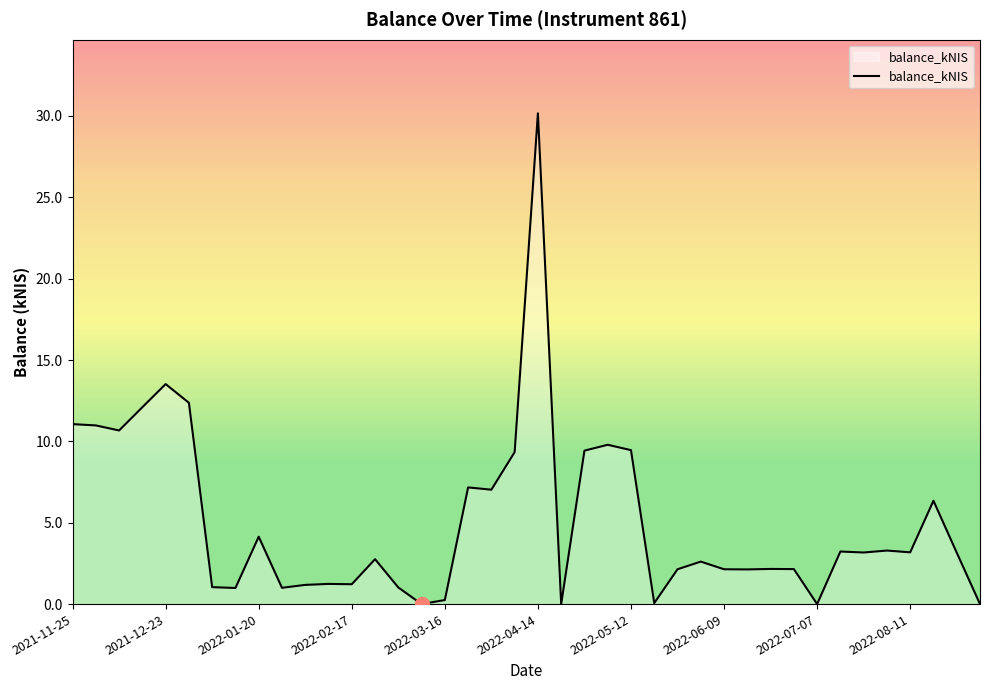

What is the difference between the maximum and minimum values?

30.2